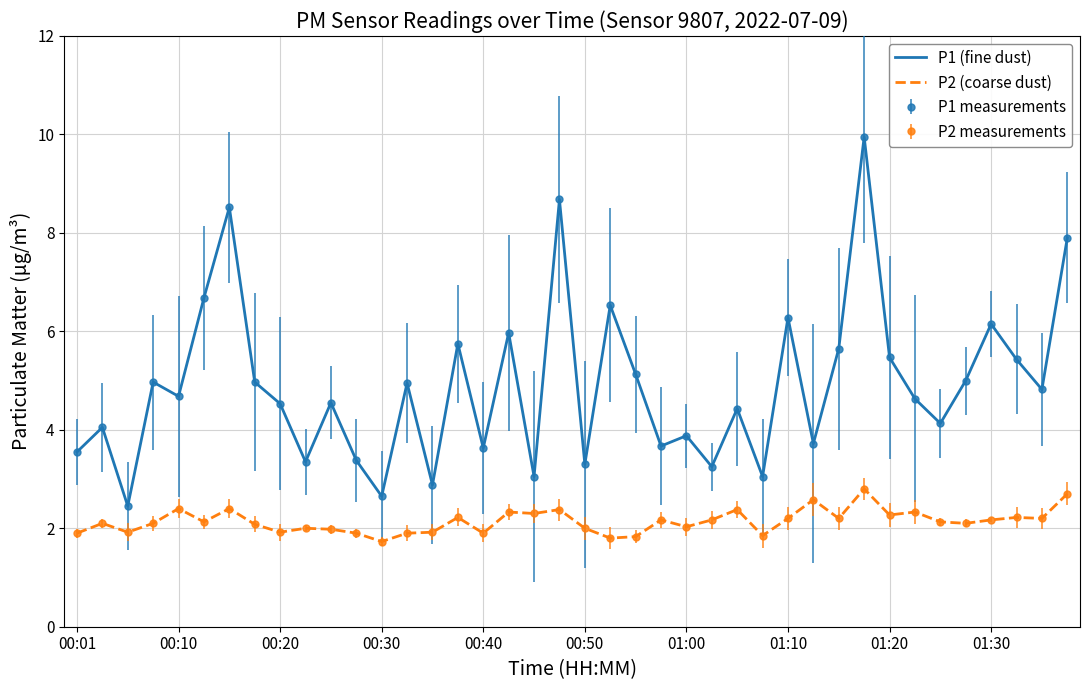

What is the minimum value shown in the chart?

1.7